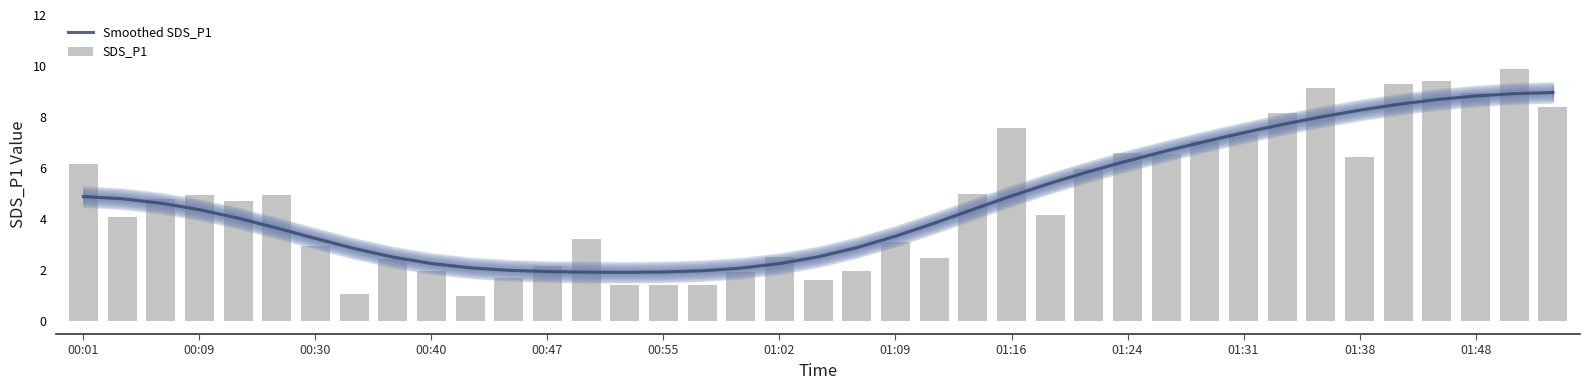

What is the sum of all SDS_P1 values?

183.8